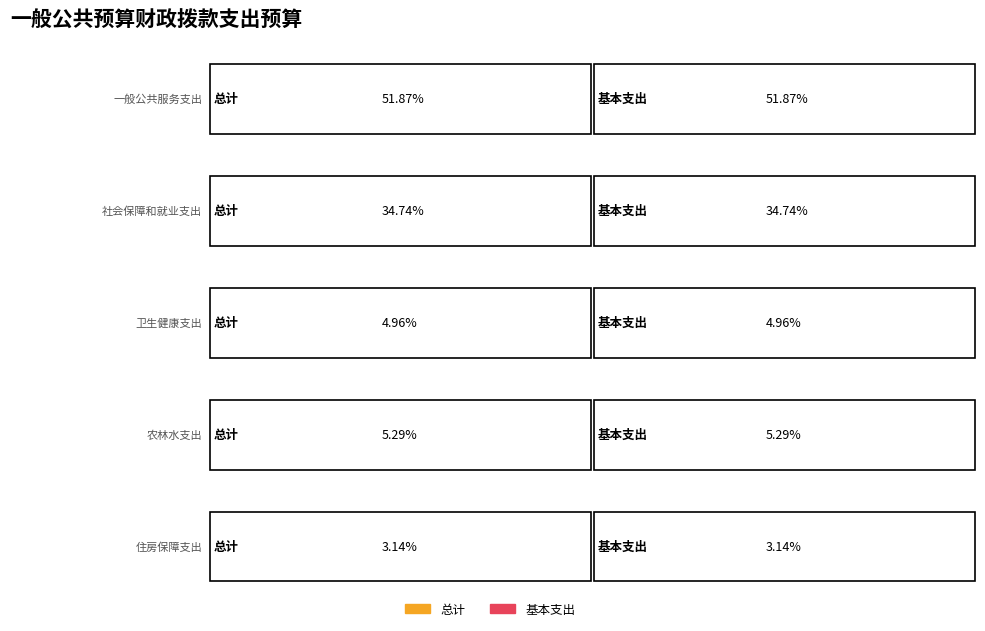

How many groups of bars are there?

5